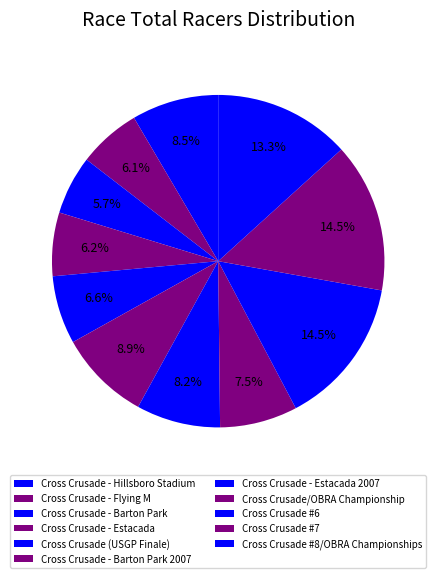

How many slices are in this pie chart?

11